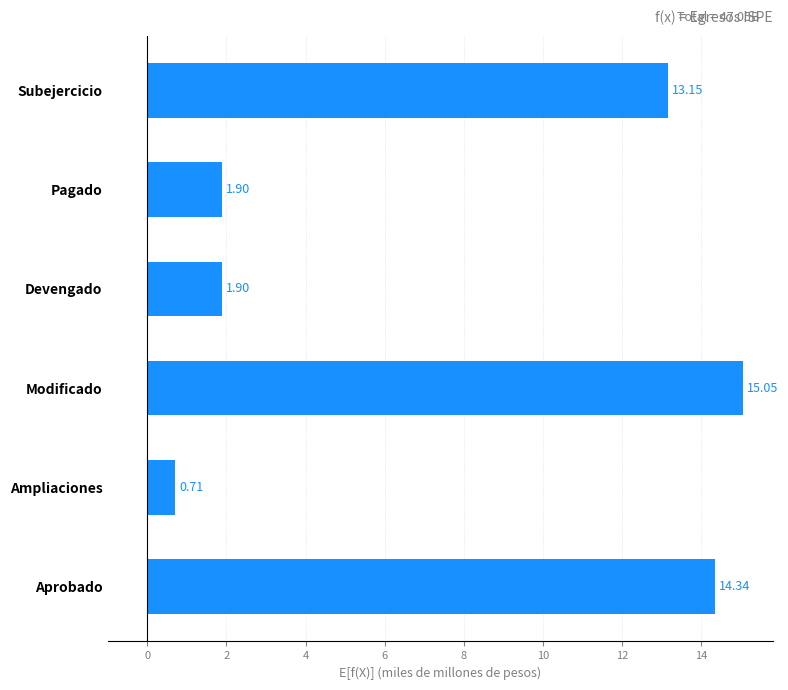

Which category has the lowest value across all series?

Ampliaciones